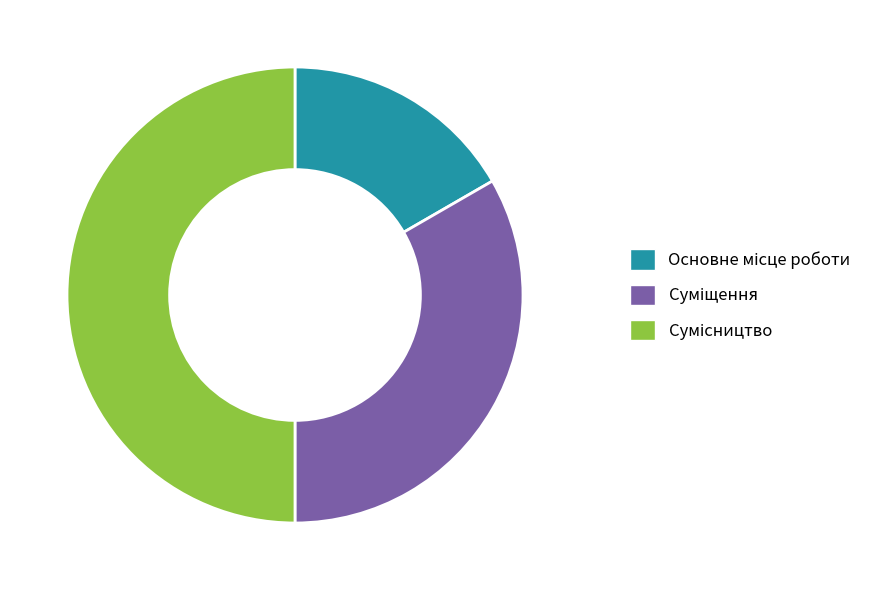

Count the number of slices in the pie.

3